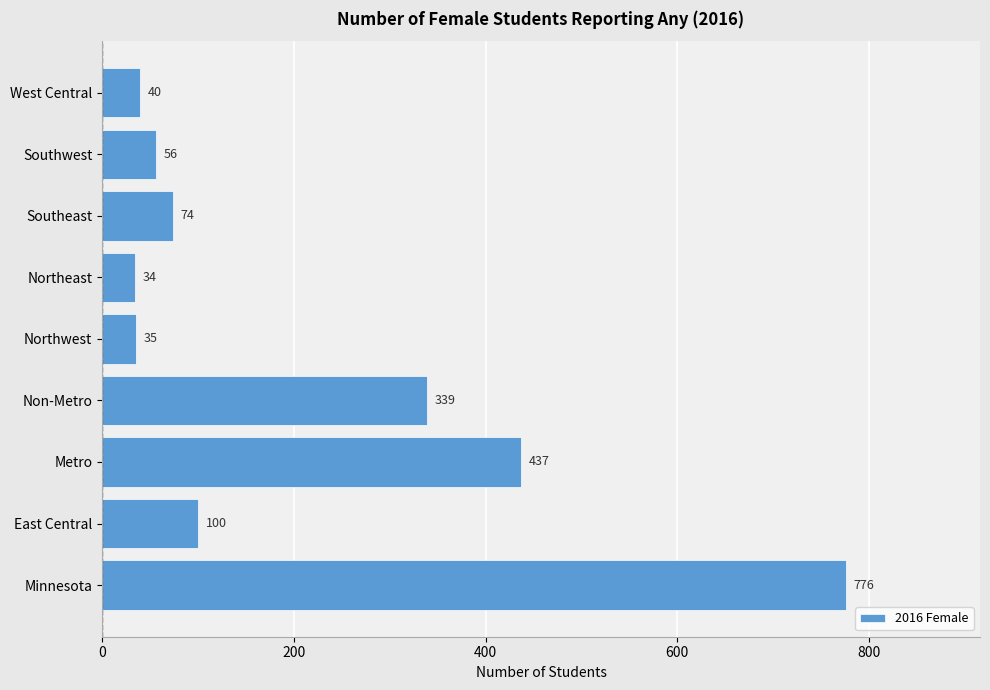

Count the number of categories in the chart.

9